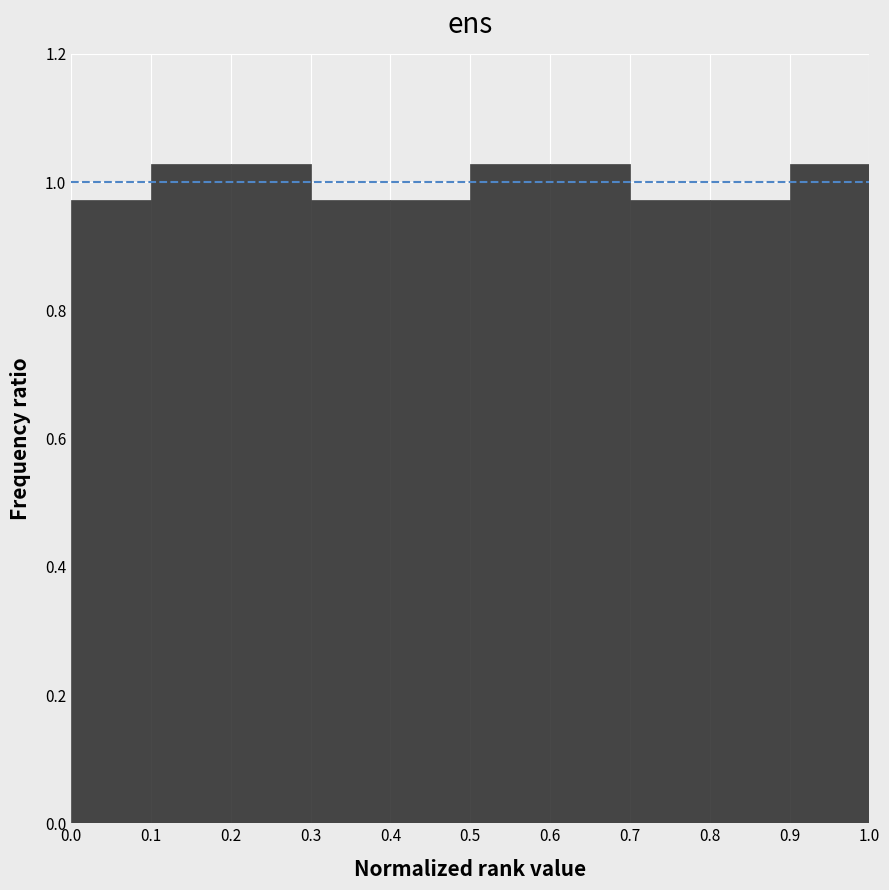

What is the height of the bar covering 0.0 to 0.1 on the x-axis? The values are not printed on the chart, so give them approximately, as read against the axis.

0.98